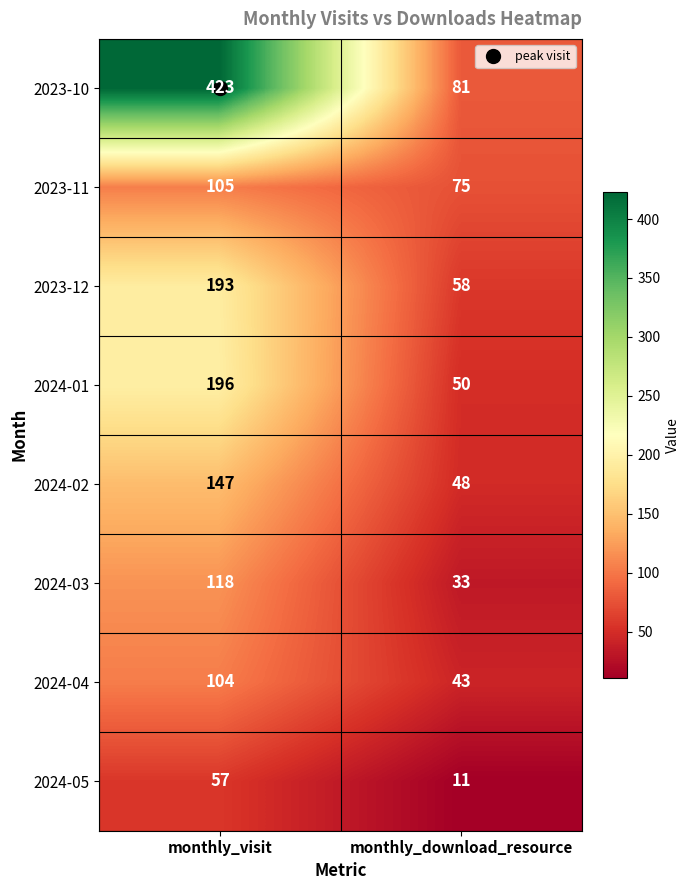

True or false: 2023-12 has a value of 119 at monthly_visit.

False